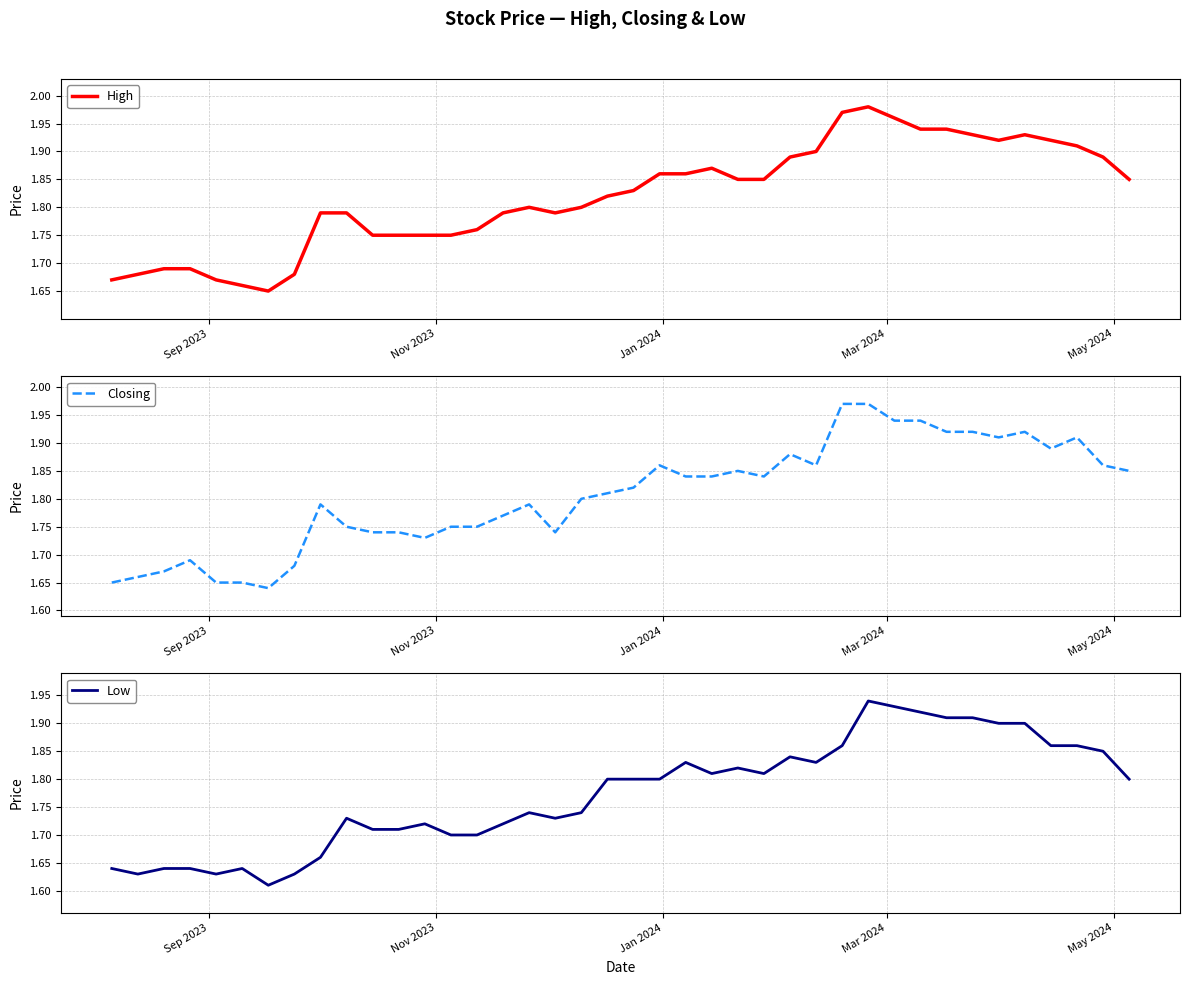

How many data points does each series have?

40